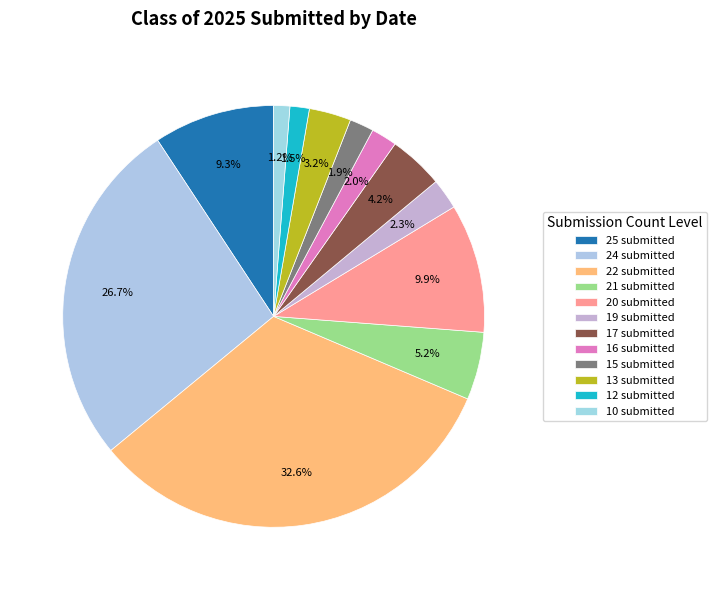

How many slices are in this pie chart?

12